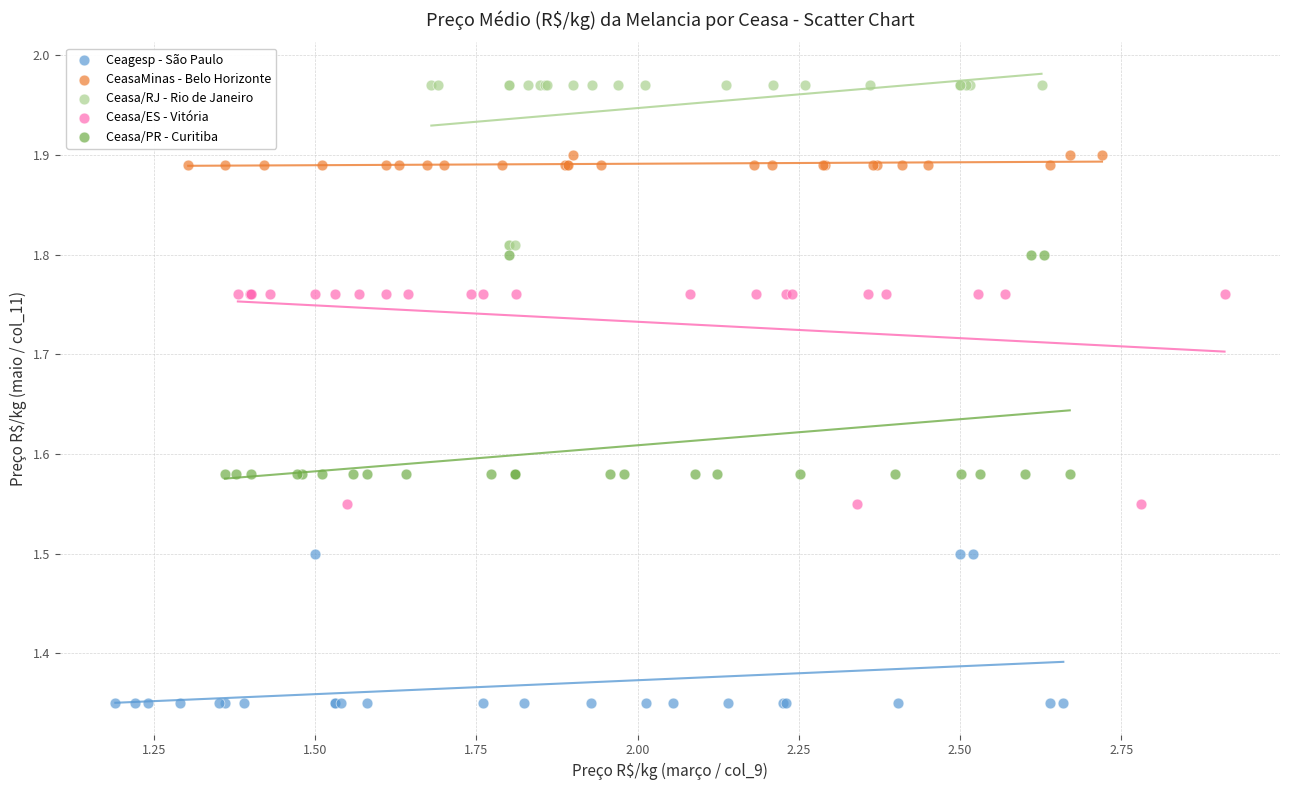

Which series reaches the minimum Y coordinate?

Ceagesp - São Paulo